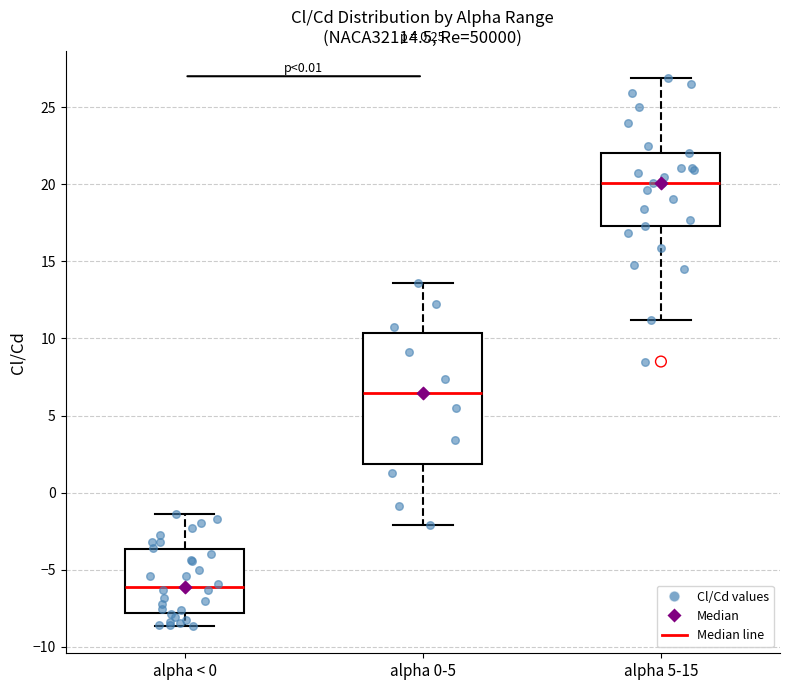

Reading left to right, read every box against the y-axis: the position of its median line, the range the box covers, and the ends of its whiskers. The values are not printed on the chart, so give them approximately, as read against the axis.

alpha < 0: median -6.0, box -8.0 to -3.5, whiskers -8.5 to -1.5
alpha 0-5: median 6.5, box 2.0 to 10.5, whiskers -2.0 to 13.5
alpha 5-15: median 20.0, box 17.5 to 22.0, whiskers 11.0 to 27.0